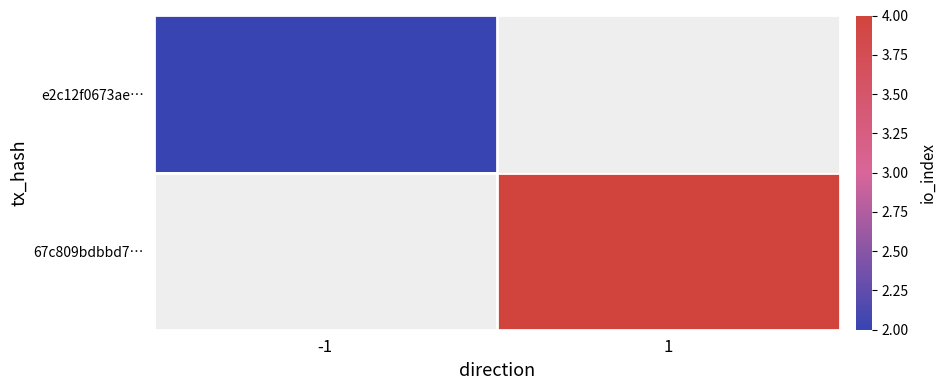

Which series has the largest range (max minus min)?

e2c12f0673ae…